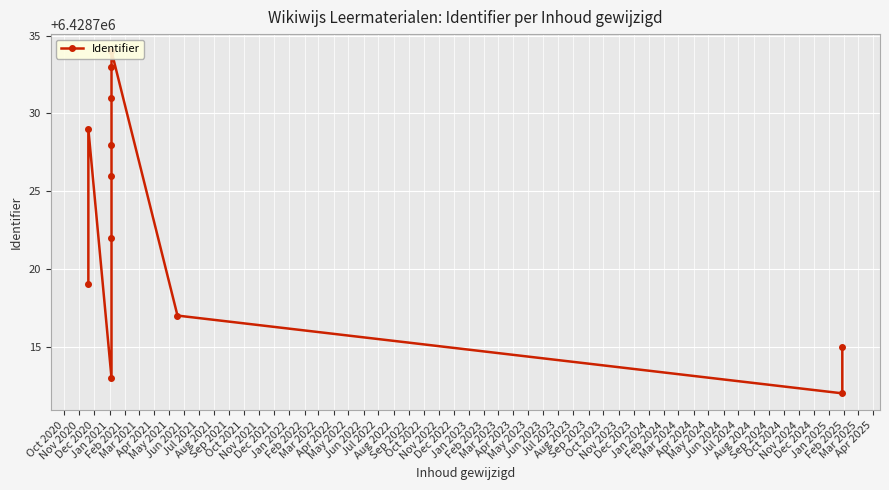

Where is the first local maximum?

Nov 2020